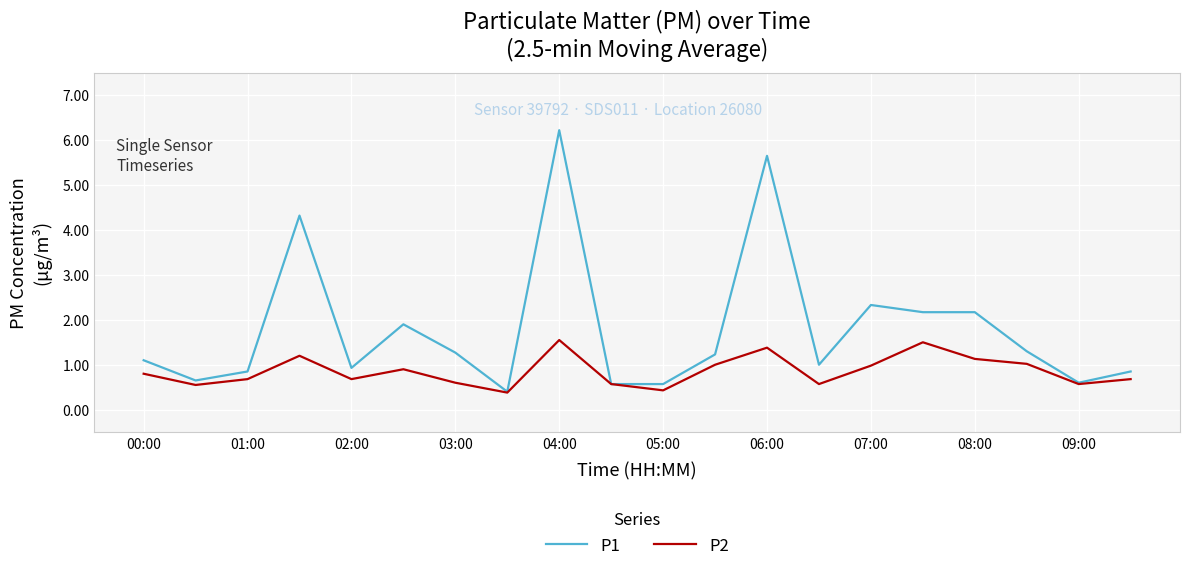

Which series has the largest total across all categories?

P1